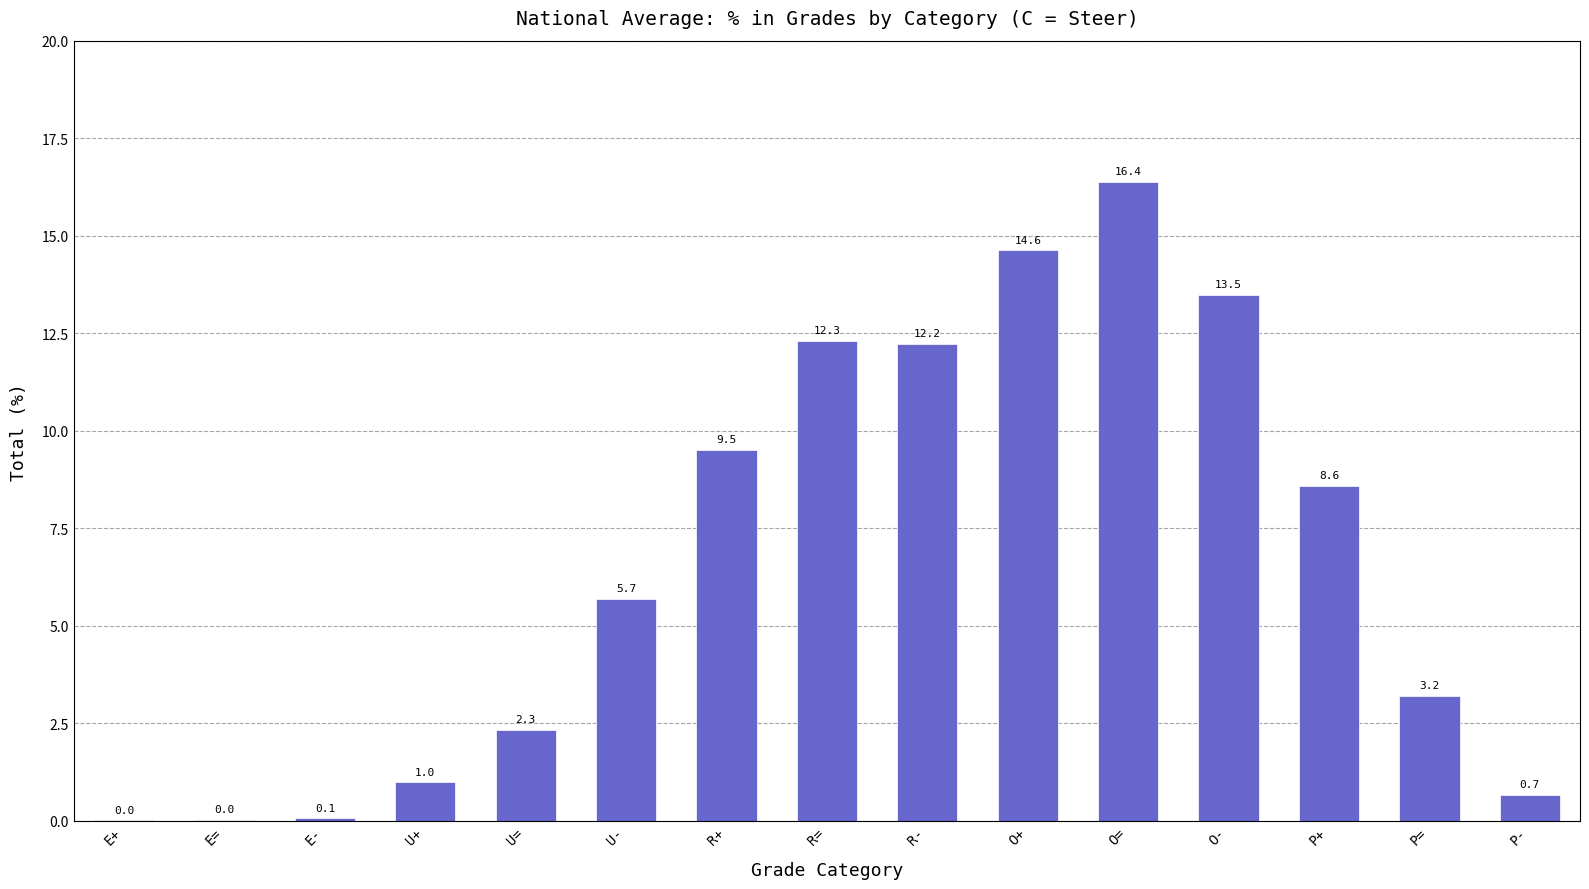

Which category has the highest value across all series?

O=